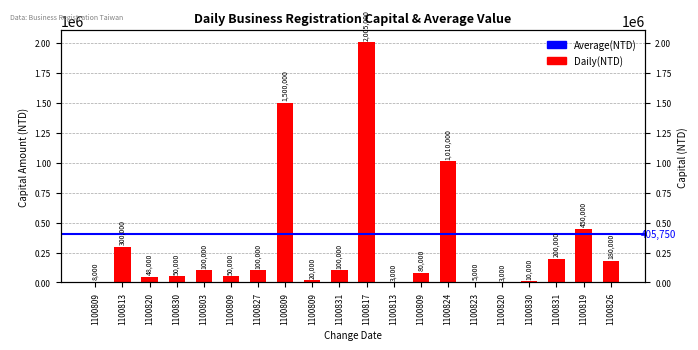

Reading left to right, extract all data points from this chart.

8000	300000	48000	50000	100000	50000	100000	1500000	20000	100000	2005000	3000	80000	1010000	5000	3000	10000	200000	450000	180000